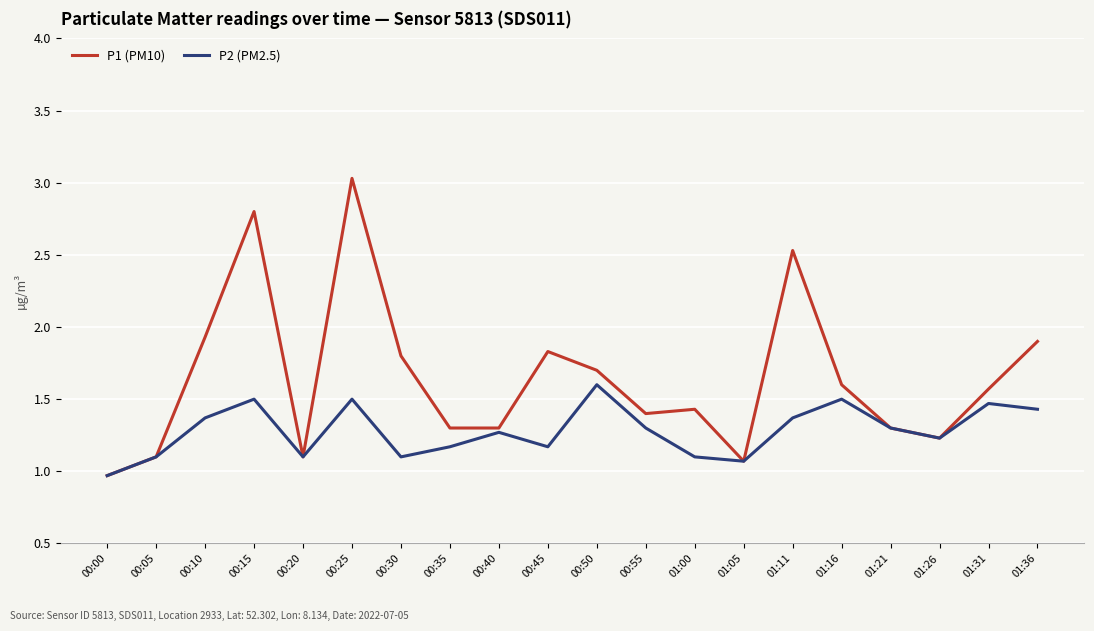

List the series in order of their overall mean, highest first.

P1 (PM10), P2 (PM2.5)